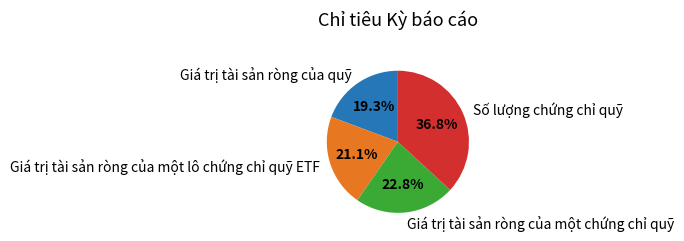

What is the largest slice in the pie chart?

Số lượng chứng chỉ quỹ